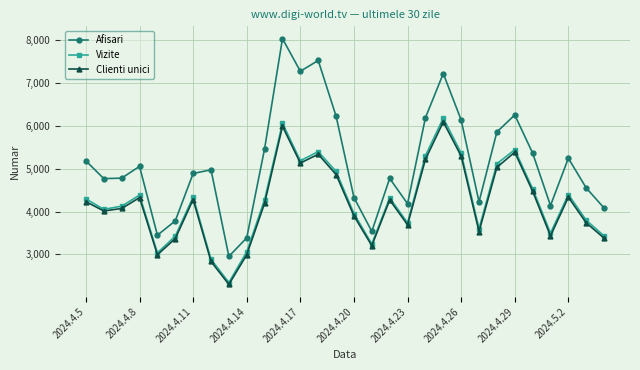

Is this an area chart (filled region under the line)?

No